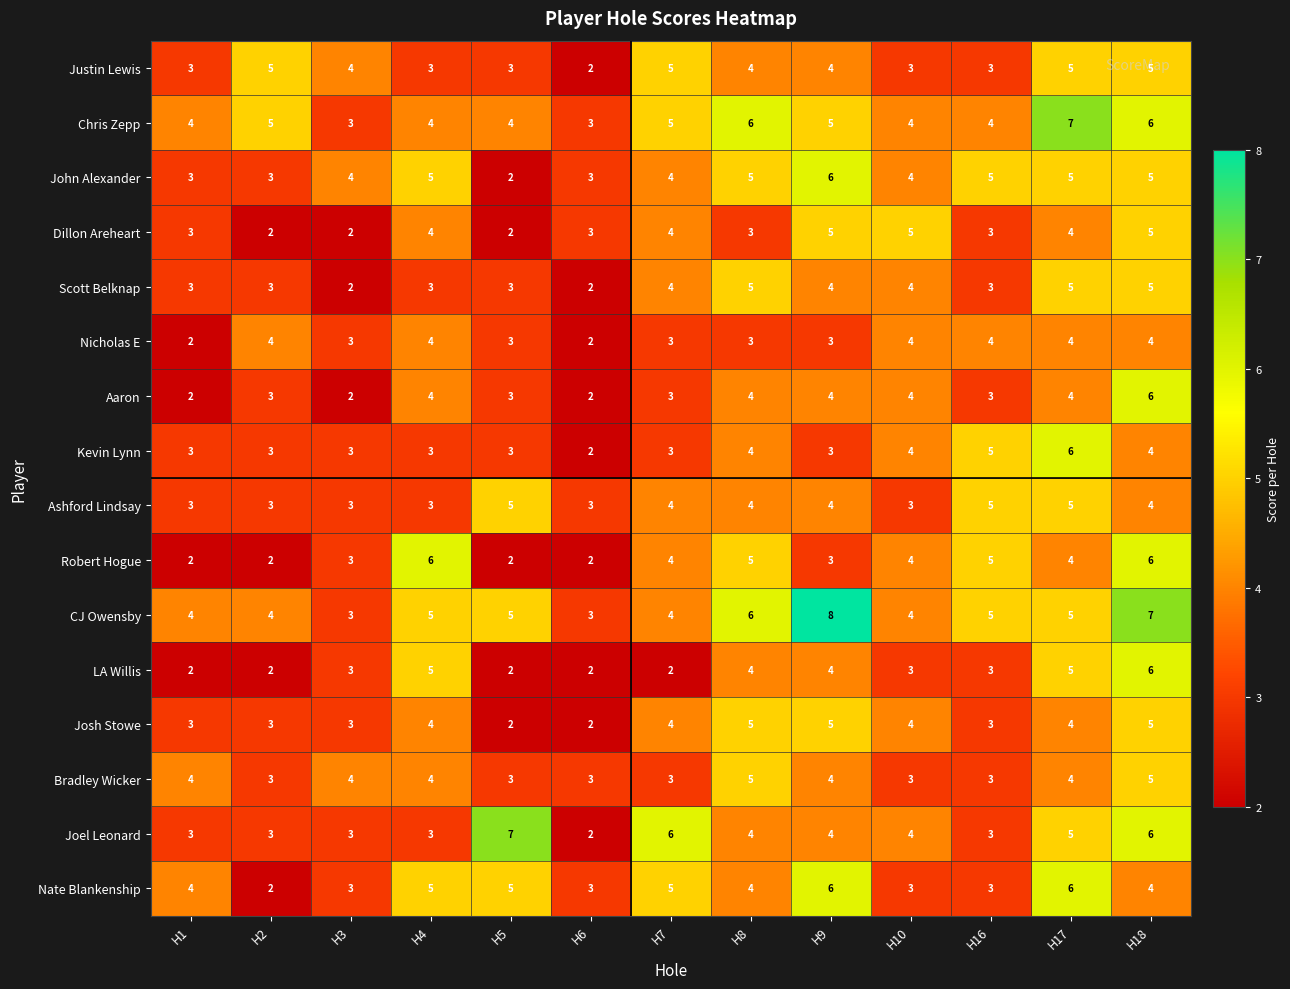

What is the total value across all series at H10?

60